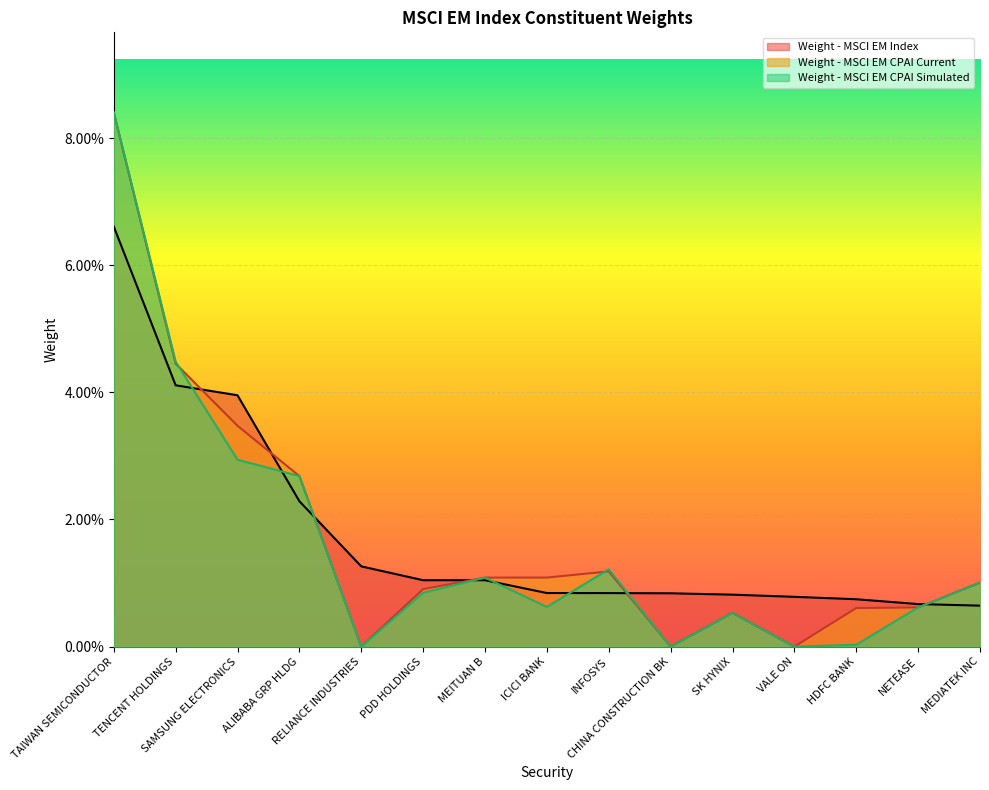

Reading left to right, what are all the values shown in this chart?

Weight - MSCI EM Index: TAIWAN SEMICONDUCTOR=0.1	TENCENT HOLDINGS=0.0	SAMSUNG ELECTRONICS=0.0	ALIBABA GRP HLDG=0.0	RELIANCE INDUSTRIES=0.0	PDD HOLDINGS=0.0	MEITUAN B=0.0	ICICI BANK=0.0	INFOSYS=0.0	CHINA CONSTRUCTION BK=0.0	SK HYNIX=0.0	VALE ON=0.0	HDFC BANK=0.0	NETEASE=0.0	MEDIATEK INC=0.0
Weight - MSCI EM CPAI Current: TAIWAN SEMICONDUCTOR=0.1	TENCENT HOLDINGS=0.0	SAMSUNG ELECTRONICS=0.0	ALIBABA GRP HLDG=0.0	RELIANCE INDUSTRIES=0.0	PDD HOLDINGS=0.0	MEITUAN B=0.0	ICICI BANK=0.0	INFOSYS=0.0	CHINA CONSTRUCTION BK=0.0	SK HYNIX=0.0	VALE ON=0.0	HDFC BANK=0.0	NETEASE=0.0	MEDIATEK INC=0.0
Weight - MSCI EM CPAI Simulated: TAIWAN SEMICONDUCTOR=0.1	TENCENT HOLDINGS=0.0	SAMSUNG ELECTRONICS=0.0	ALIBABA GRP HLDG=0.0	RELIANCE INDUSTRIES=0.0	PDD HOLDINGS=0.0	MEITUAN B=0.0	ICICI BANK=0.0	INFOSYS=0.0	CHINA CONSTRUCTION BK=0.0	SK HYNIX=0.0	VALE ON=0.0	HDFC BANK=0.0	NETEASE=0.0	MEDIATEK INC=0.0